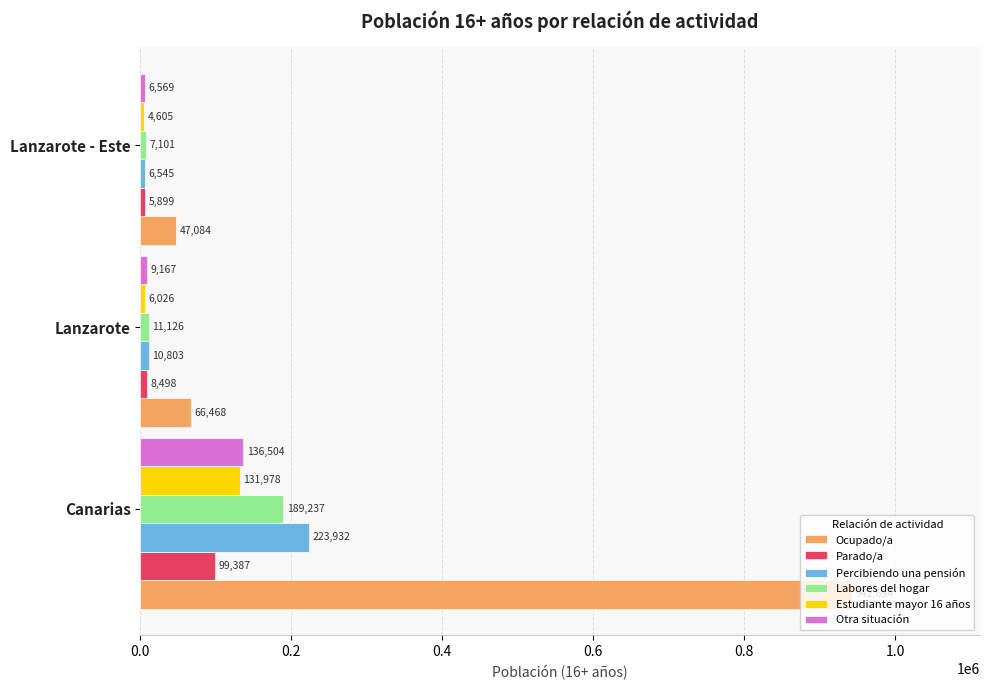

Which series has the largest range (max minus min)?

Ocupado/a